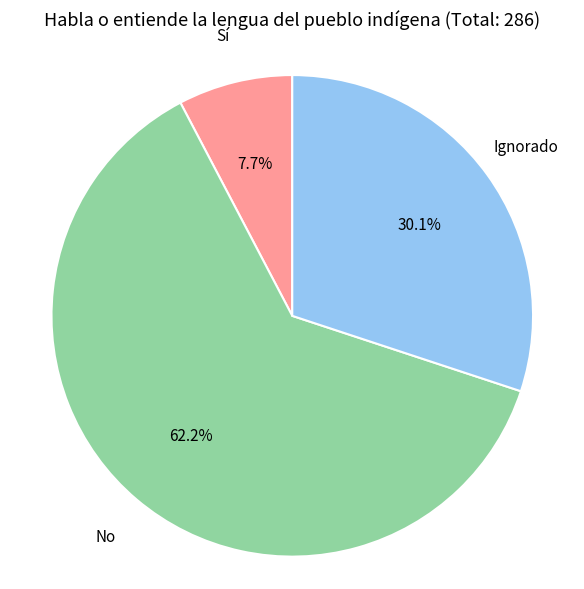

Combined, do Ignorado and No account for over 50%?

Yes